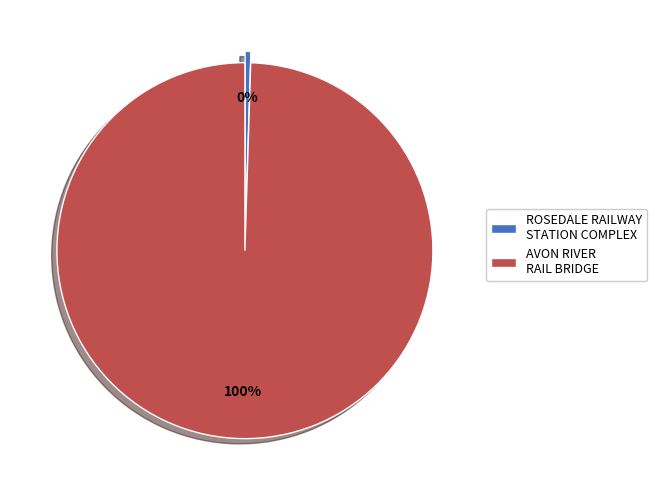

True or false: AVON RIVER RAIL BRIDGE accounts for 92% of the total.

False